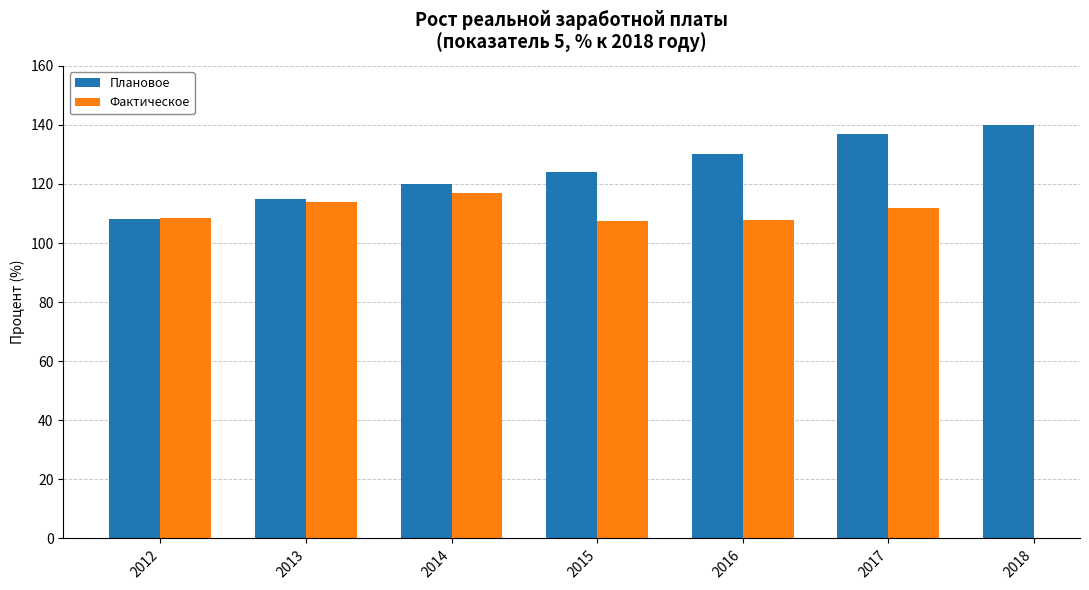

The chart shows a value of 48 at 2018. True or false?

False